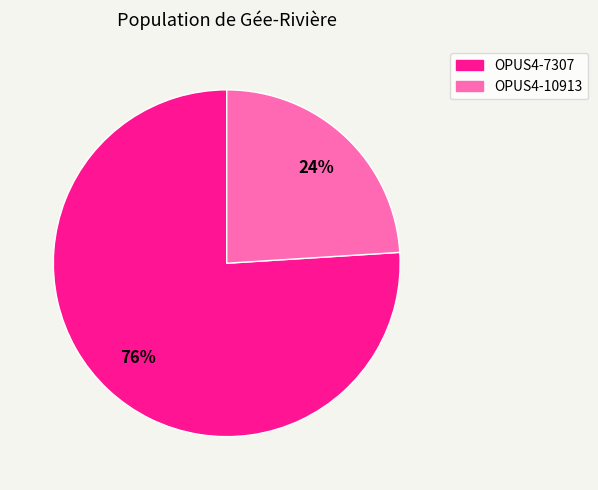

Rank the categories by value from highest to lowest.

OPUS4-7307, OPUS4-10913